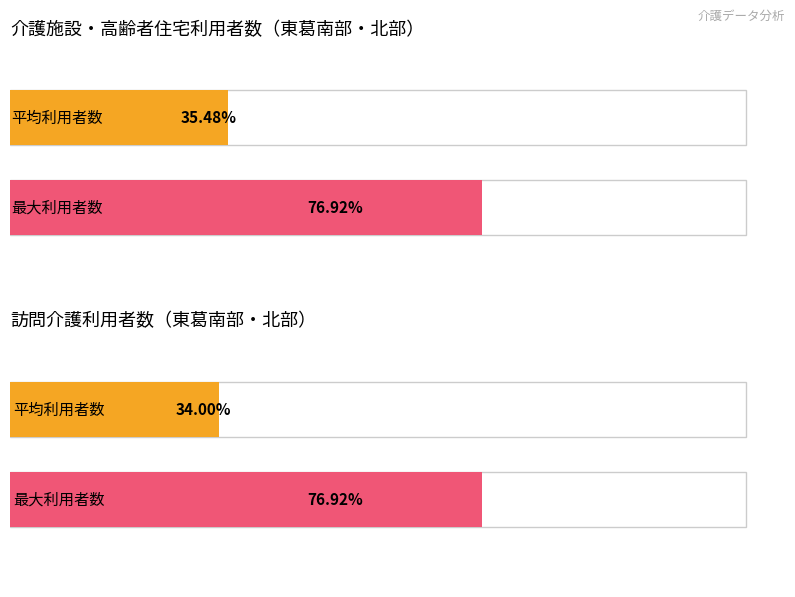

True or false: 介護施設・高齢者住宅利用者数 has a value of 4072 at 市川市.

False